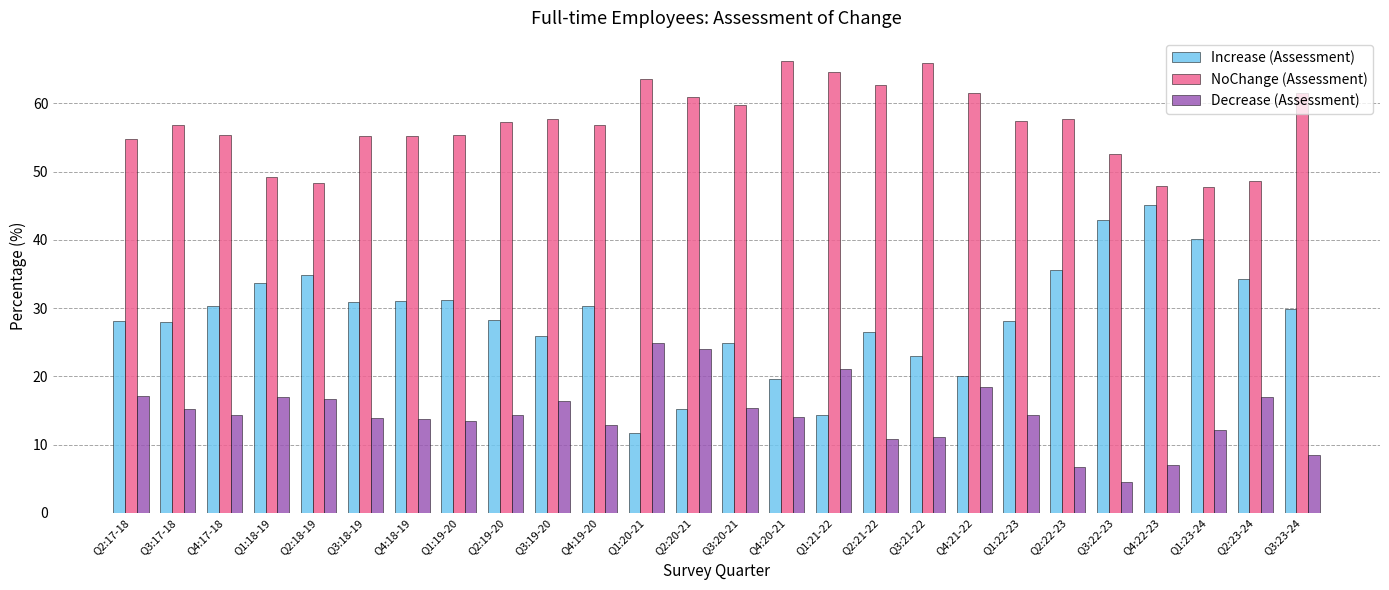

True or false: NoChange (Assessment) has a value of 55.4 at Q4:17-18.

True